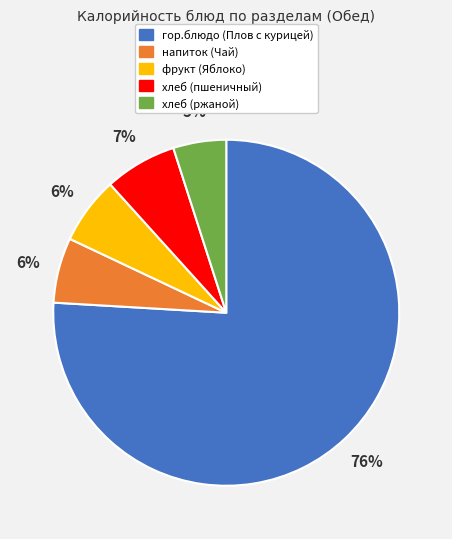

Is the sum of хлеб (пшеничный) and хлеб (ржаной) greater than half?

No